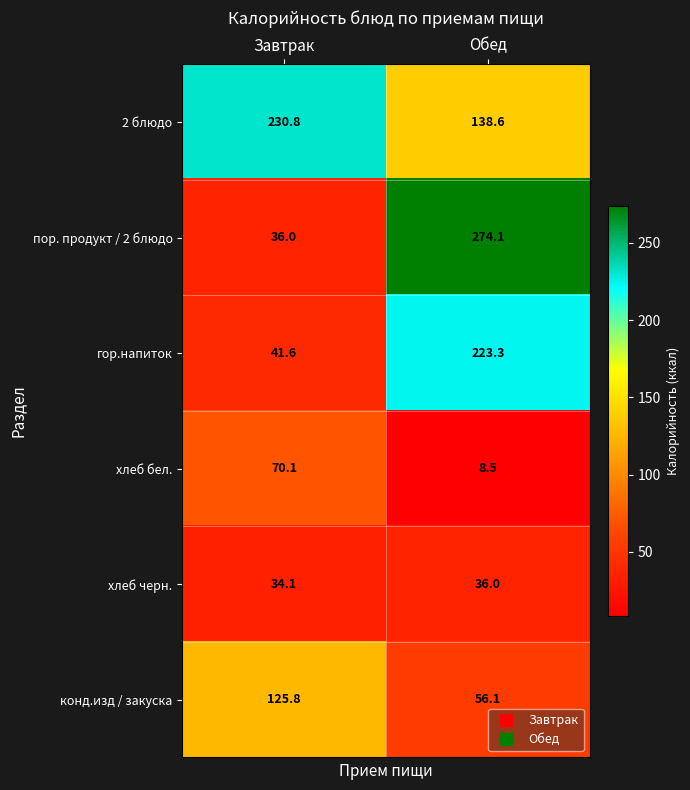

Reading left to right, extract all data points from this chart.

2 блюдо: Завтрак=230.8	Обед=138.6
пор. продукт / 2 блюдо: Завтрак=36.0	Обед=274.1
гор.напиток: Завтрак=41.6	Обед=223.3
хлеб бел.: Завтрак=70.1	Обед=8.5
хлеб черн.: Завтрак=34.1	Обед=36.0
конд.изд / закуска: Завтрак=125.8	Обед=56.1